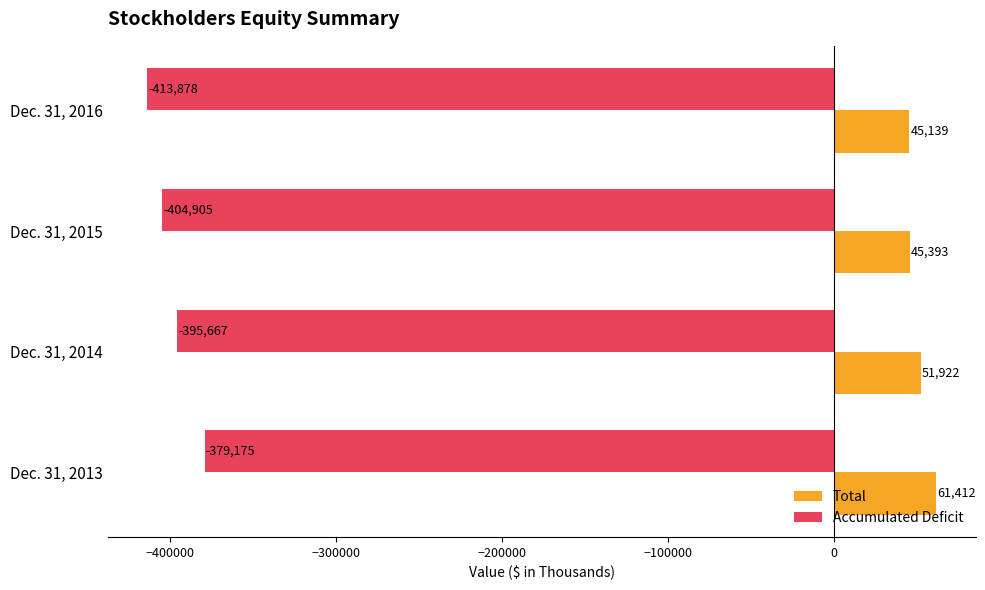

List the series in order of their peak value, lowest first.

Accumulated Deficit, Total